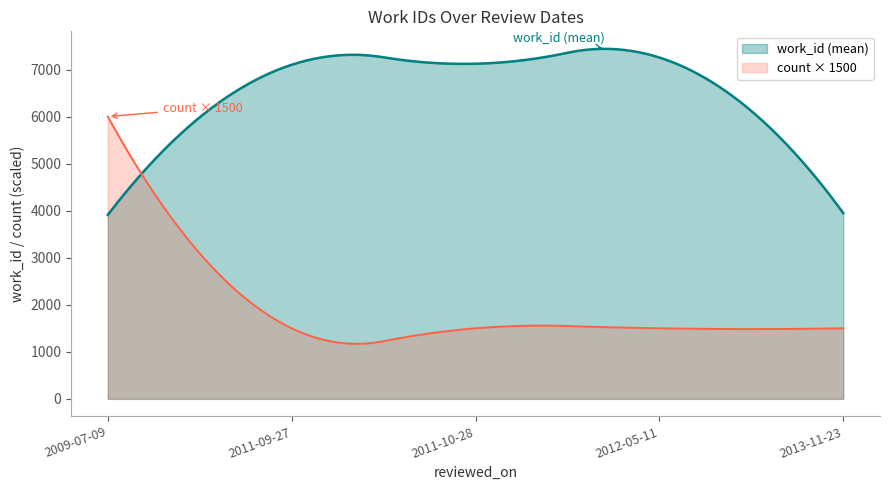

What is the maximum value shown in the chart?

7440.6